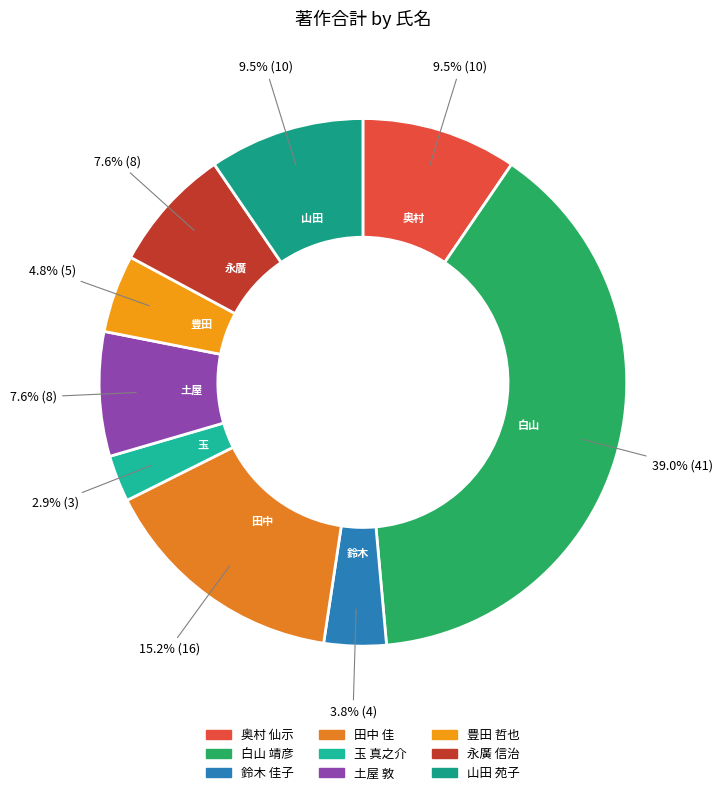

Rank the categories by value from highest to lowest.

白山 靖彦, 田中 佳, 奥村 仙示, 山田 苑子, 土屋 敦, 永廣 信治, 豊田 哲也, 鈴木 佳子, 玉 真之介